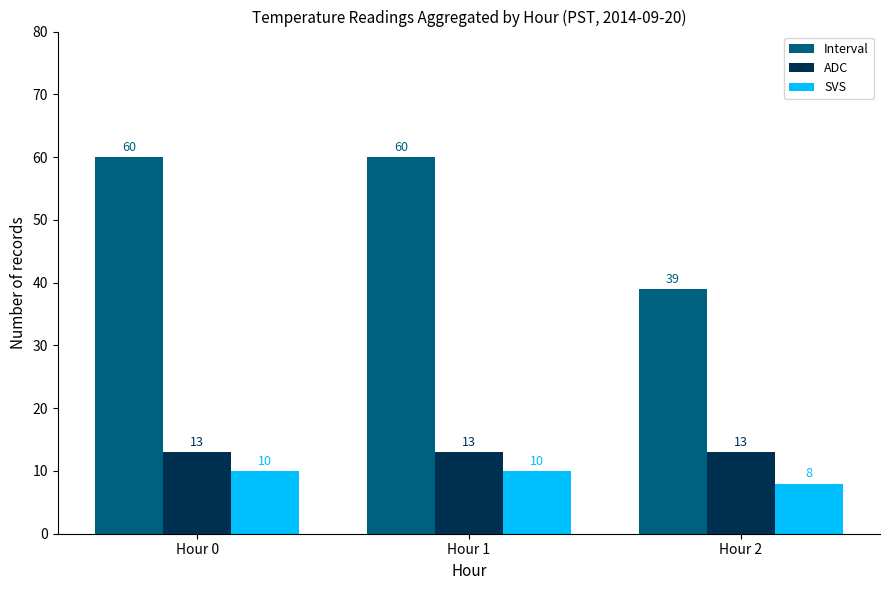

What is the value of the Interval bar at the 1st from the left?

60